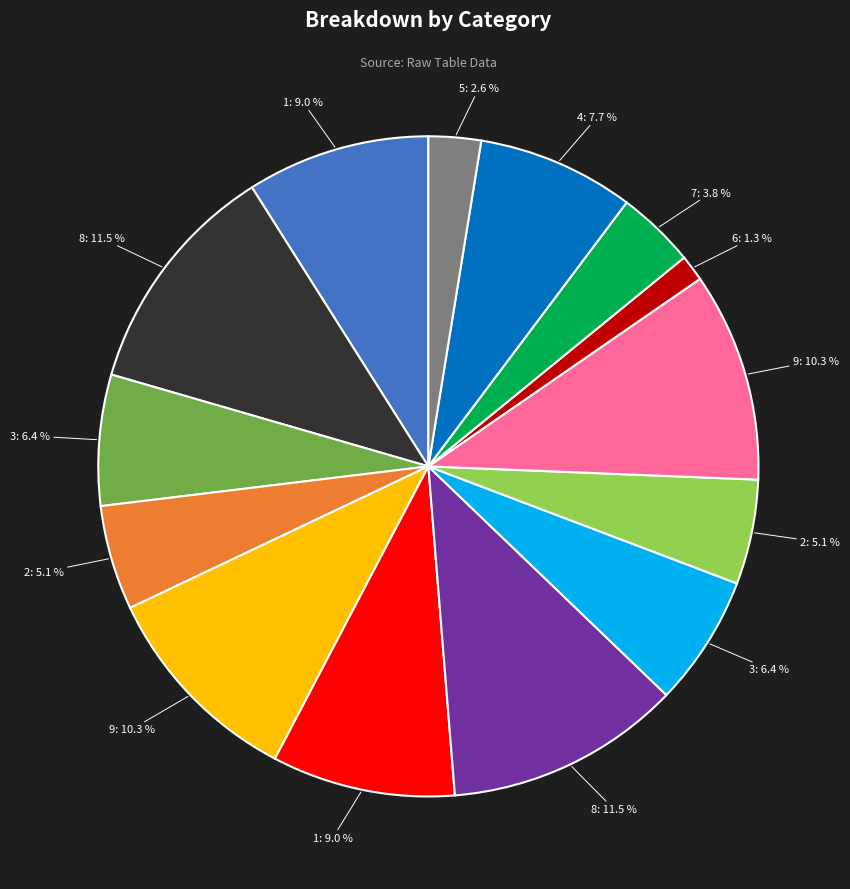

Is there a majority slice in this chart?

No